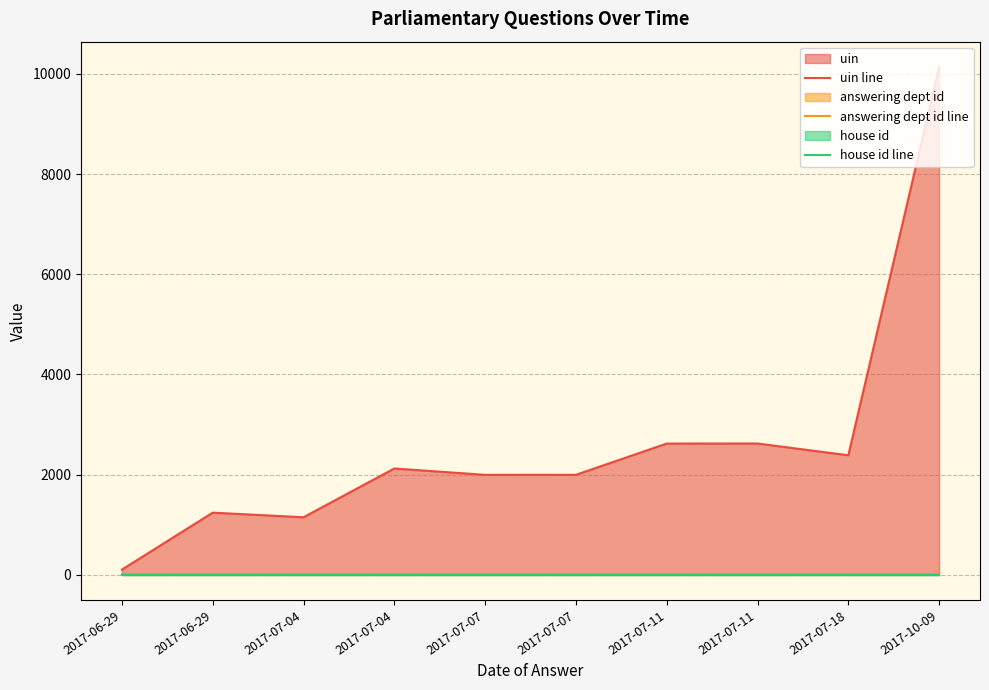

What is the total value across all series at 2017-07-04?

1164